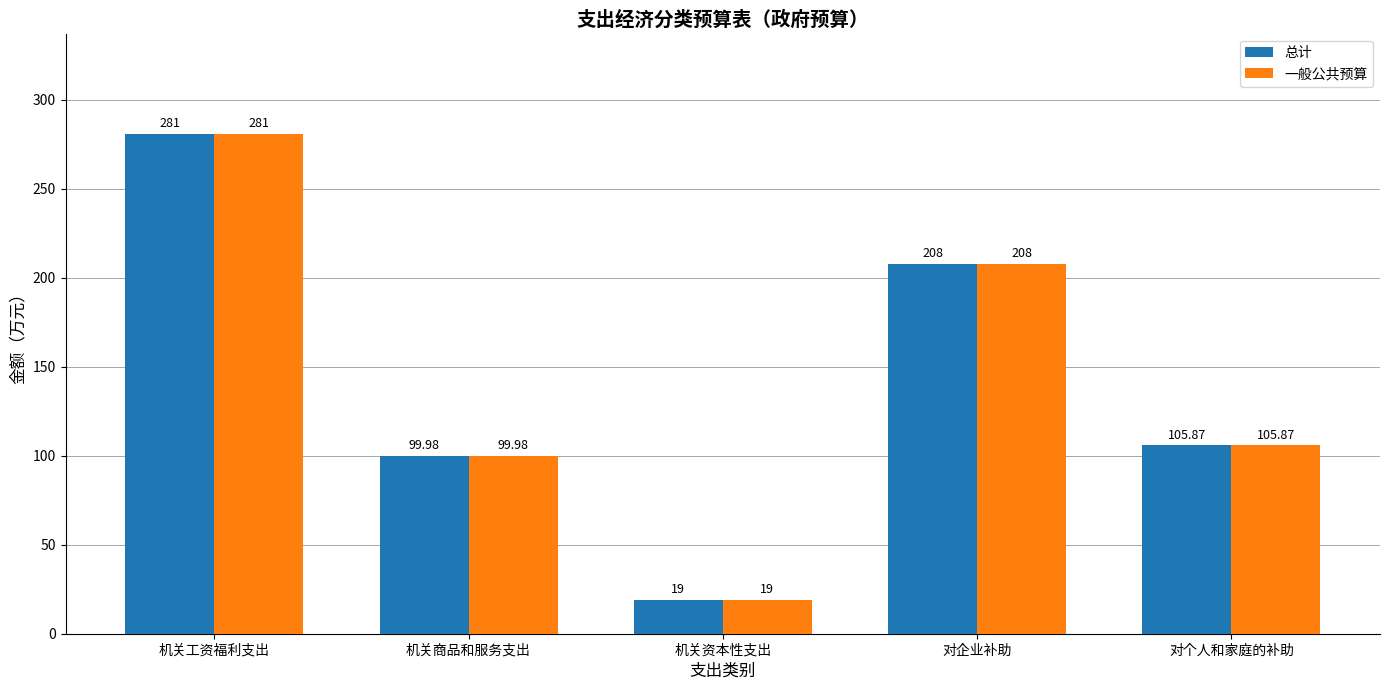

Is the value of 一般公共预算 at 机关资本性支出 greater than the value of 总计 at 机关工资福利支出?

No